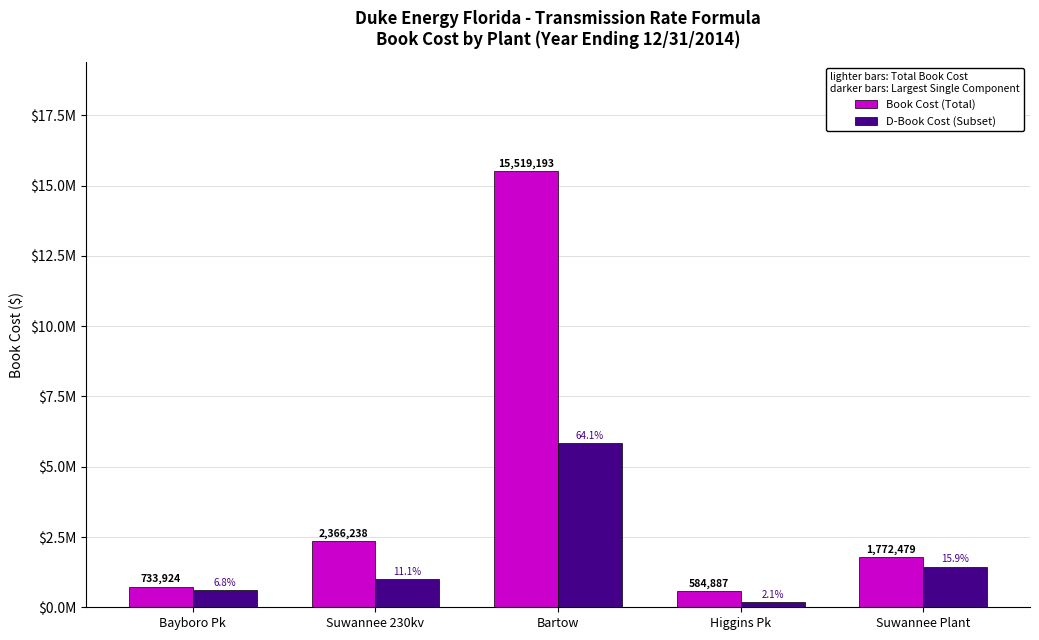

What are all the series names shown in the legend?

Book Cost (Total), D-Book Cost (Subset)